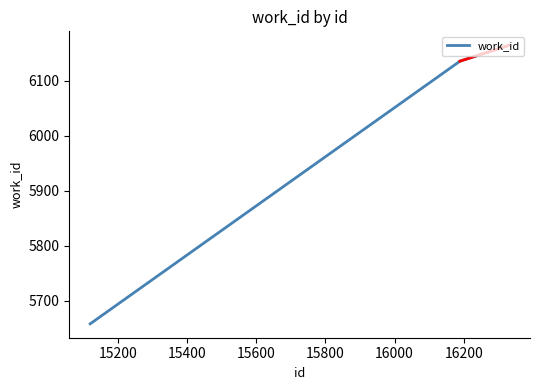

What is the smallest value displayed?

5658